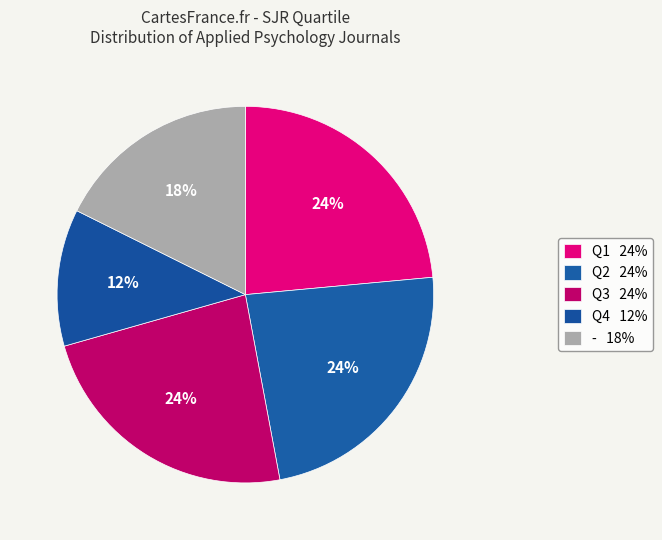

Is it true that Q2 is 24% of the pie?

True